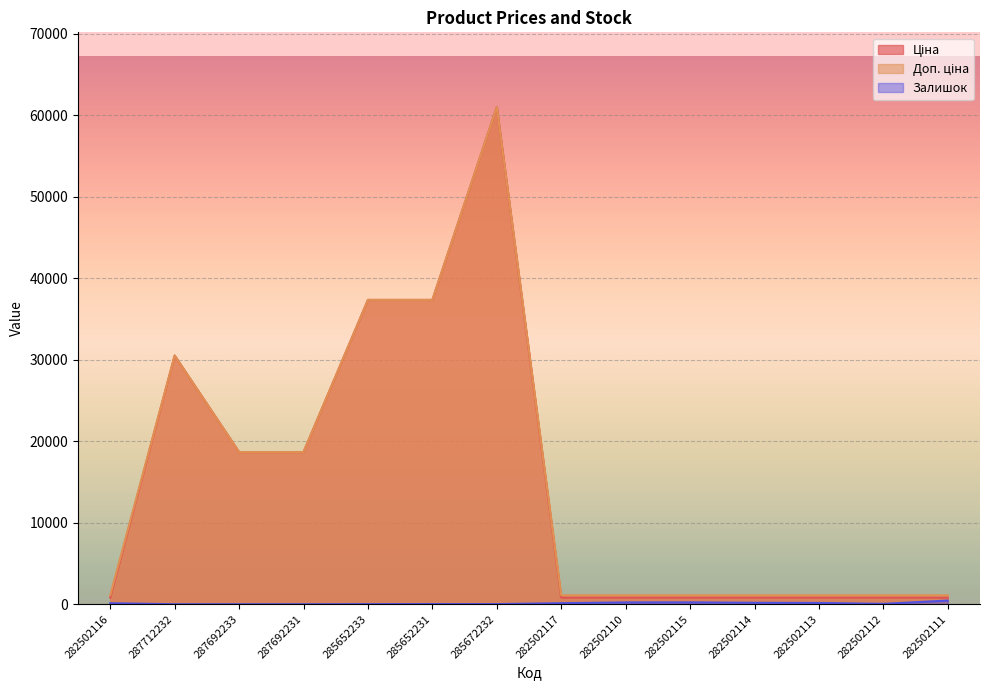

At which category does the chart reach its minimum across all series?

287712232